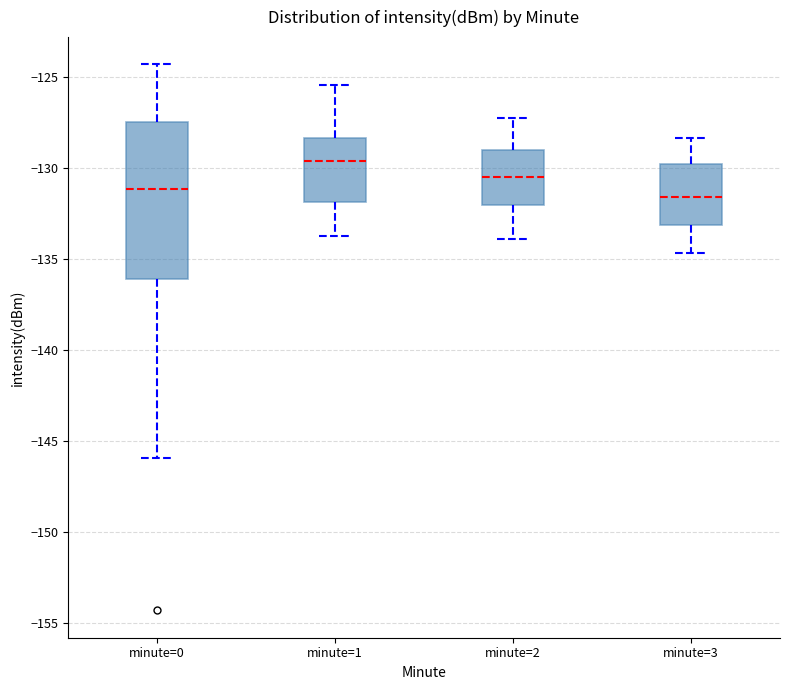

Reading left to right, transcribe this box plot: for each box, give where its median line is, the range the box spans, and where its two whiskers end, as read against the y-axis. The values are not printed on the chart, so give them approximately, as read against the axis.

minute=0: median -131.0, box -136.0 to -127.5, whiskers -146.0 to -124.5
minute=1: median -129.5, box -132.0 to -128.5, whiskers -133.5 to -125.5
minute=2: median -130.5, box -132.0 to -129.0, whiskers -134.0 to -127.0
minute=3: median -131.5, box -133.0 to -130.0, whiskers -134.5 to -128.5